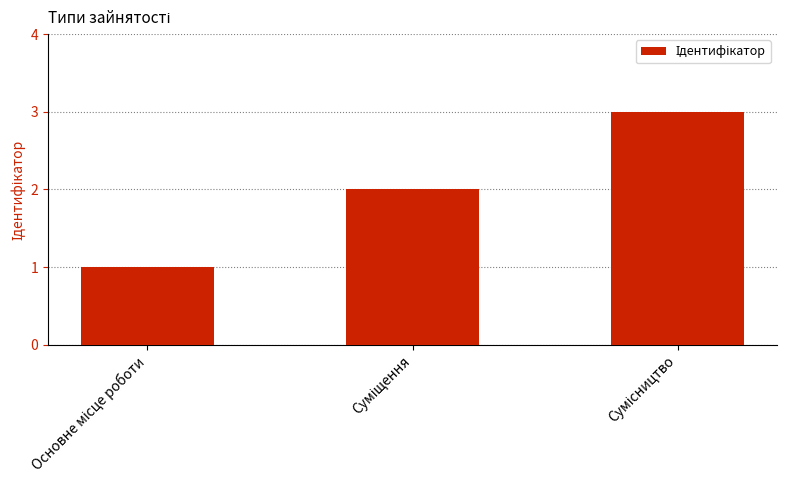

What is the maximum value shown in the chart?

3